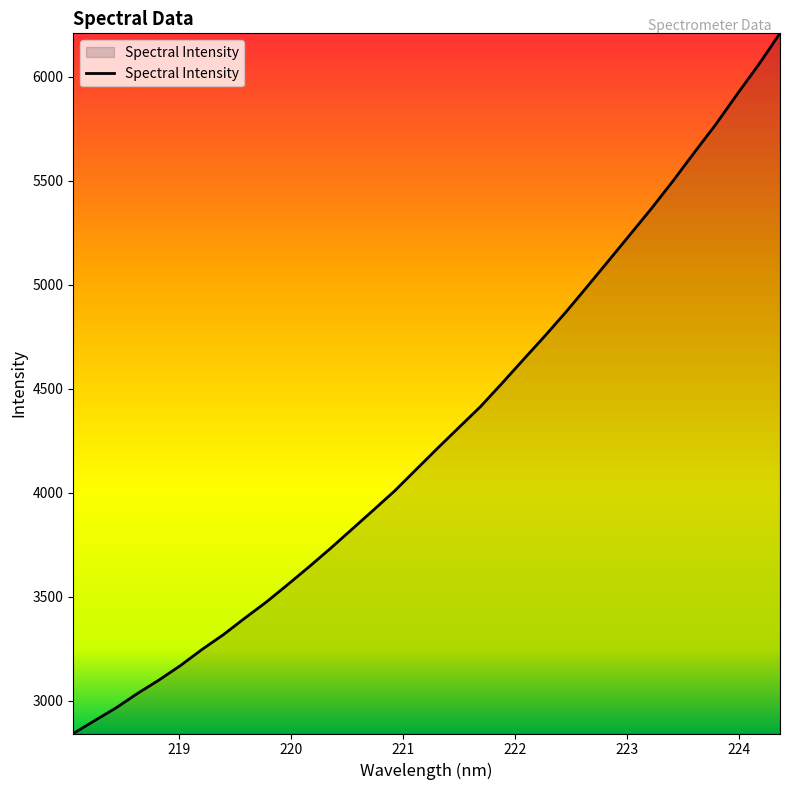

What is the maximum value shown in the chart?

6207.7